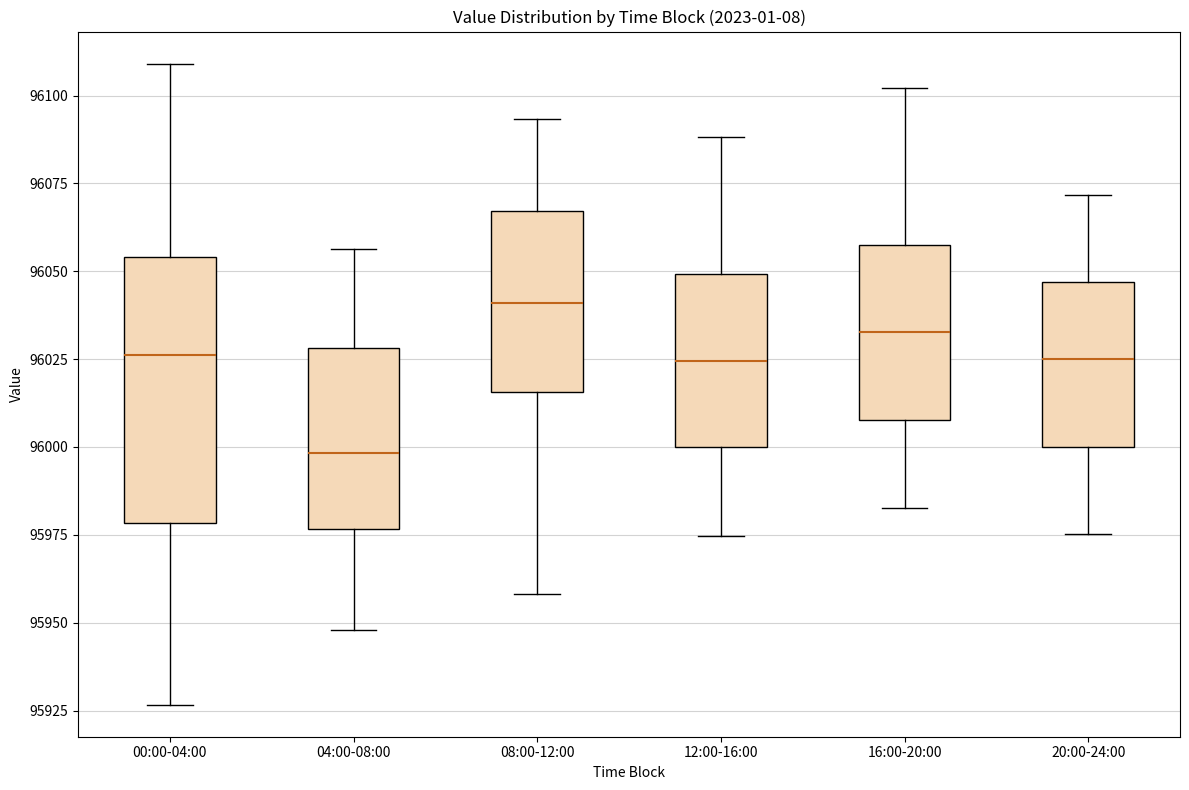

Comparing the boxes themselves (not the whiskers), which one is the tallest?

00:00-04:00